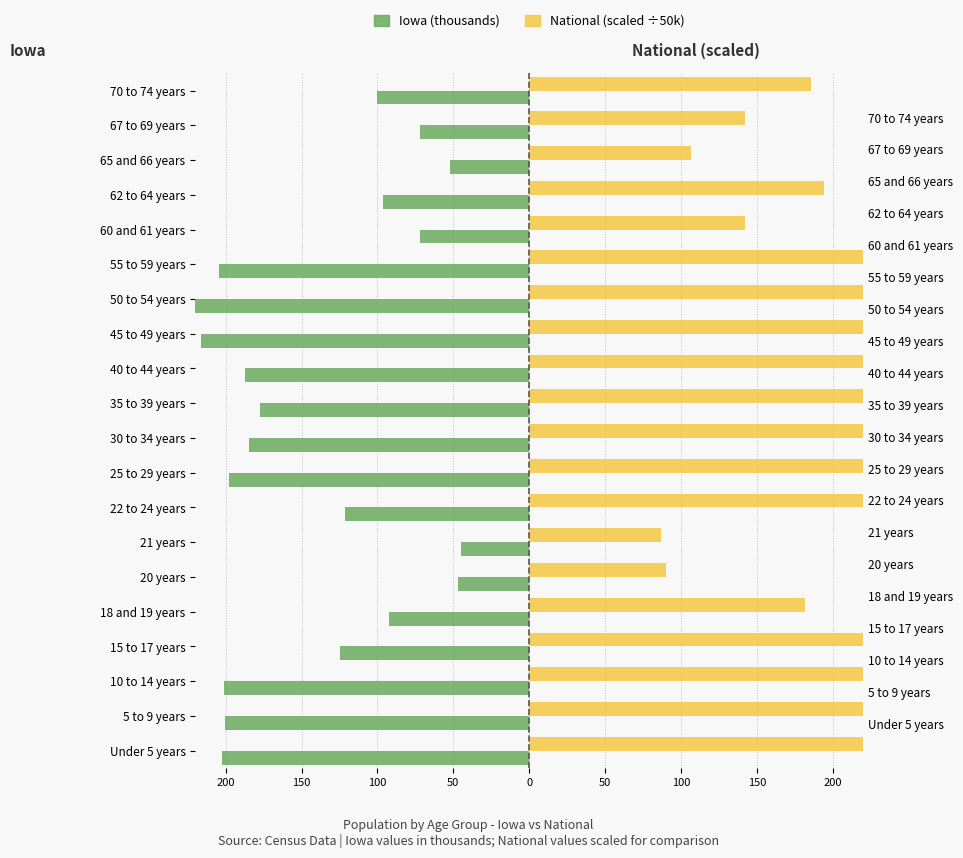

Reading left to right, transcribe all the data shown in this chart.

Iowa (thousands): -202.1	-200.6	-200.9	-124.3	-92.5	-47.2	-44.7	-121.4	-197.8	-184.7	-177.1	-187.4	-216.5	-223.2	-204.4	-72.2	-96.2	-52.3	-72.1	-100.3
National (scaled): 404.0	407.0	413.5	259.1	181.7	90.4	87.1	254.3	422.0	399.2	403.6	417.8	454.2	446.0	393.3	142.3	194.1	106.4	142.3	185.6